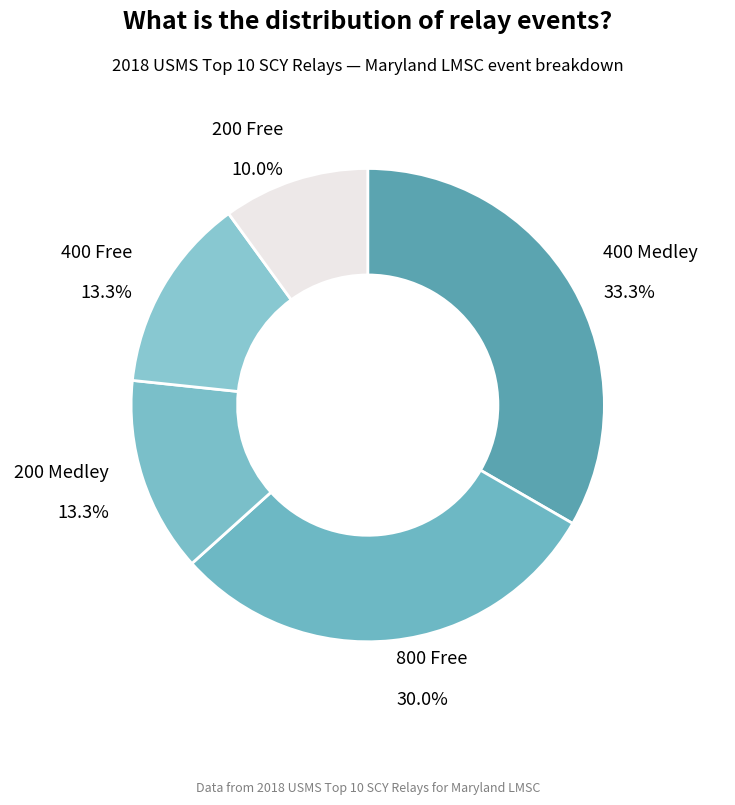

How many slices are in this pie chart?

5